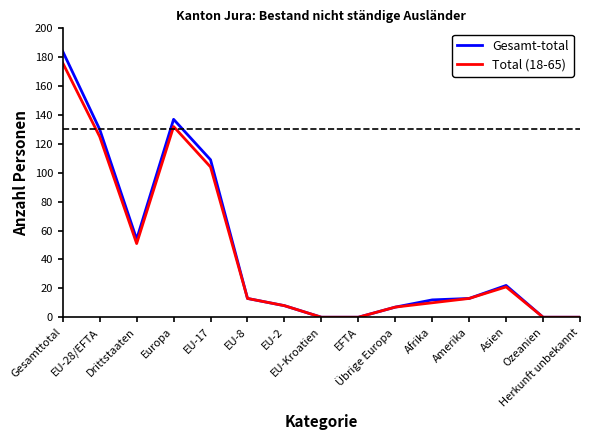

Reading left to right, list all the values displayed in this chart.

Gesamt-total: 184	130	54	137	109	13	8	0	0	7	12	13	22	0	0
Total (18-65): 176	125	51	132	104	13	8	0	0	7	10	13	21	0	0